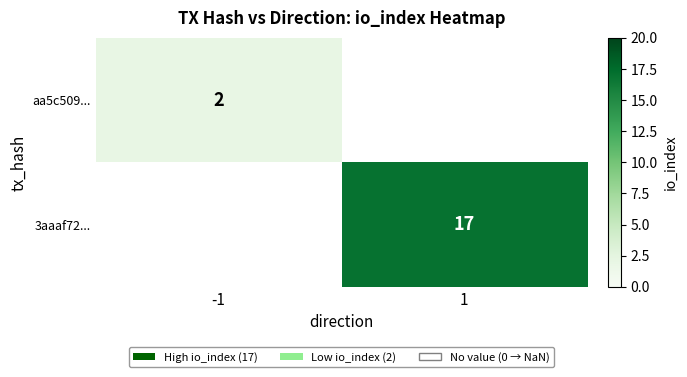

The value of aa5c509... at -1 is 2. True or false?

True